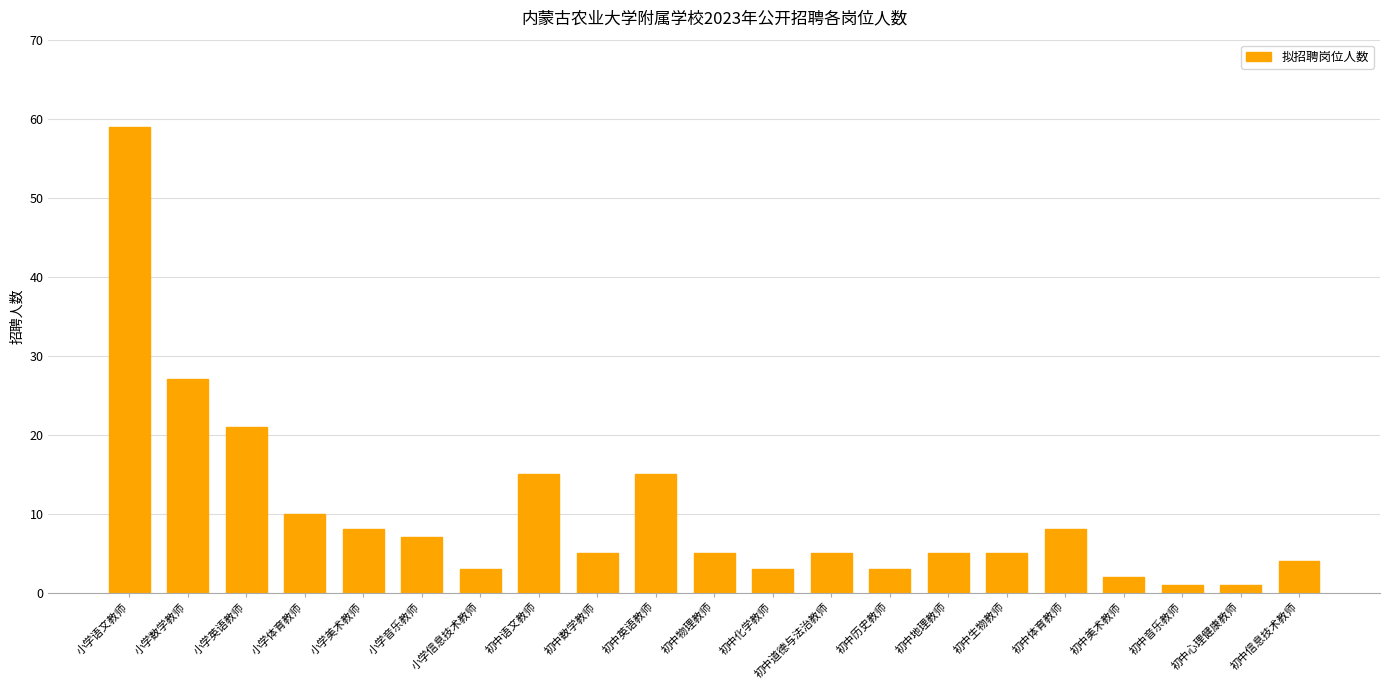

Reading left to right, what are all the values shown in this chart?

小学语文教师=59	小学数学教师=27	小学英语教师=21	小学体育教师=10	小学美术教师=8	小学音乐教师=7	小学信息技术教师=3	初中语文教师=15	初中数学教师=5	初中英语教师=15	初中物理教师=5	初中化学教师=3	初中道德与法治教师=5	初中历史教师=3	初中地理教师=5	初中生物教师=5	初中体育教师=8	初中美术教师=2	初中音乐教师=1	初中心理健康教师=1	初中信息技术教师=4